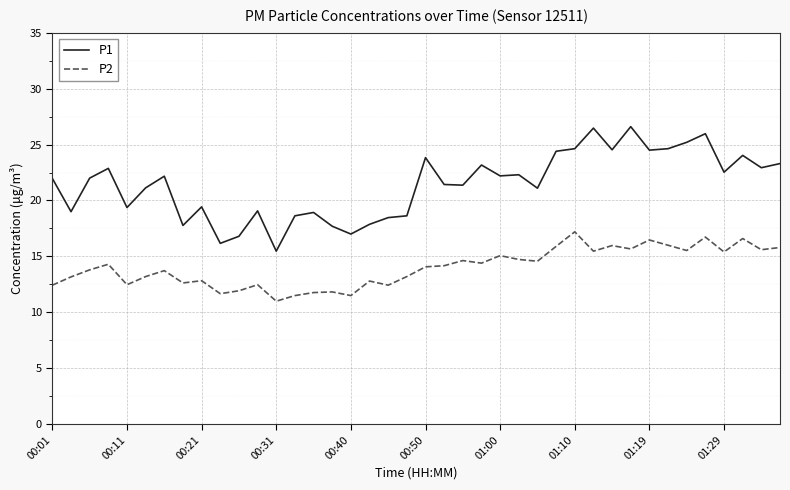

What is the lowest value of the P1 series?

15.5